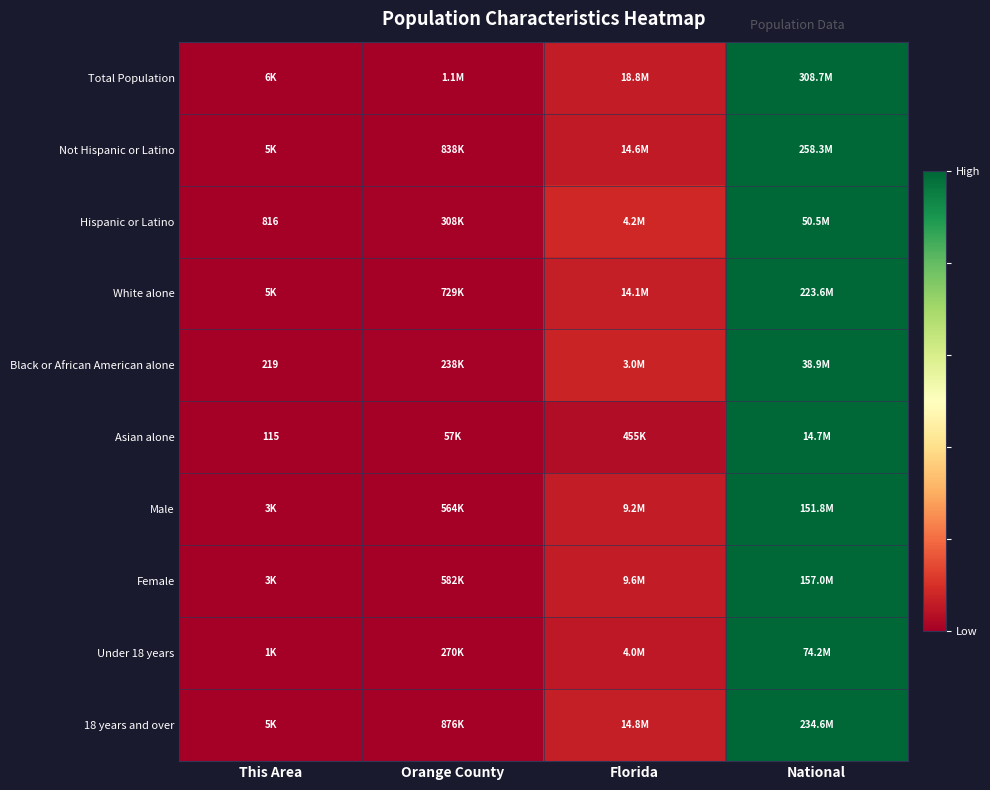

At which label is Under 18 years closest to 0?

This Area